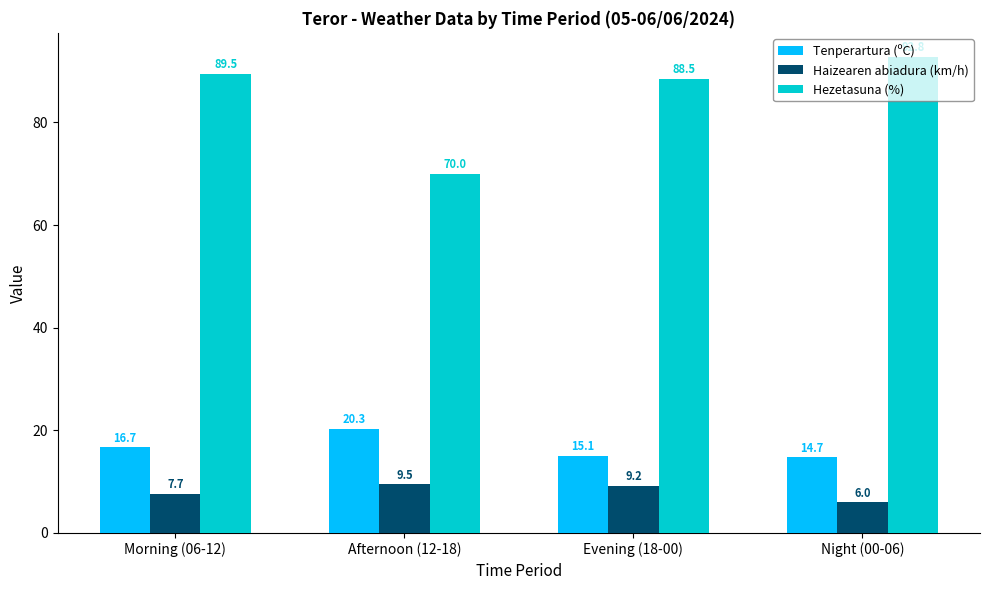

At which label is Haizearen abiadura (km/h) closest to 7?

Morning (06-12)